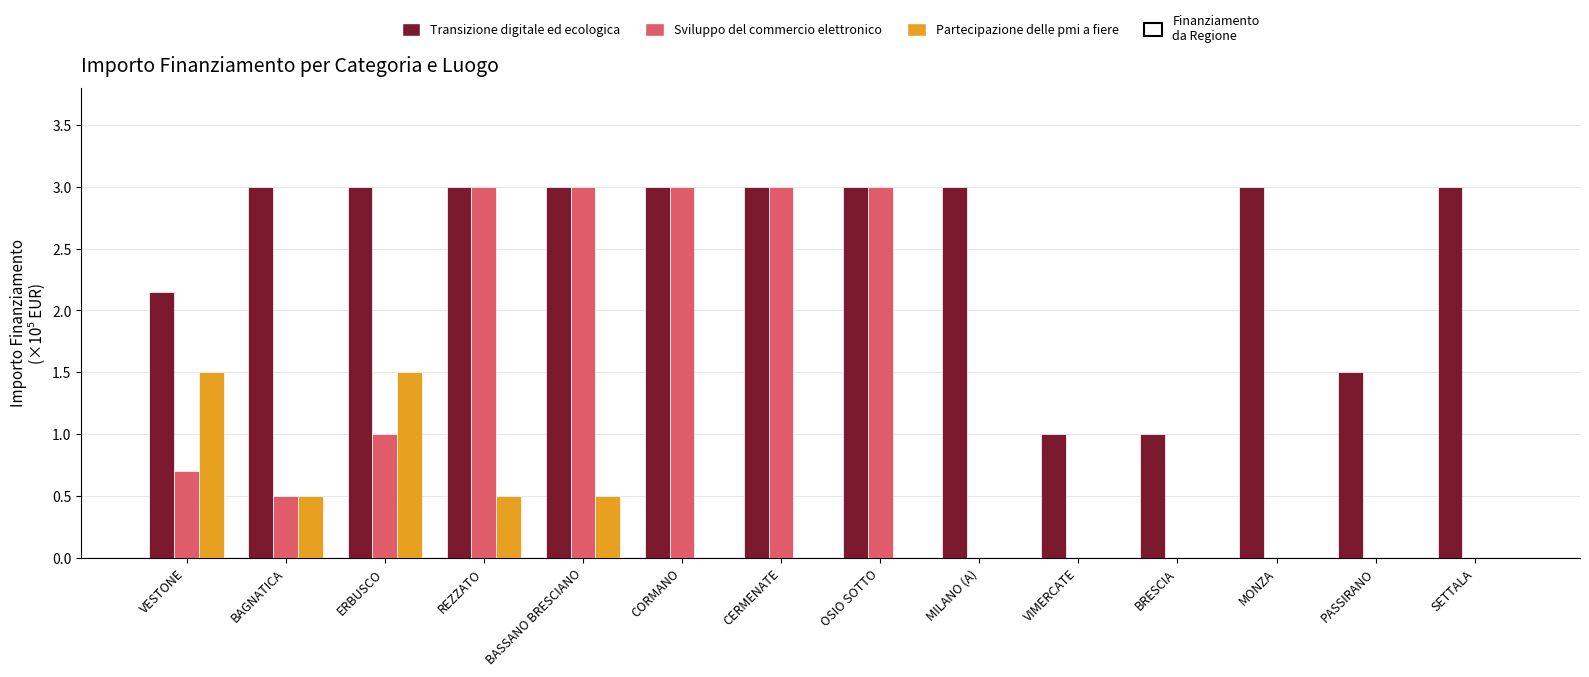

How many categories are shown in the chart?

14